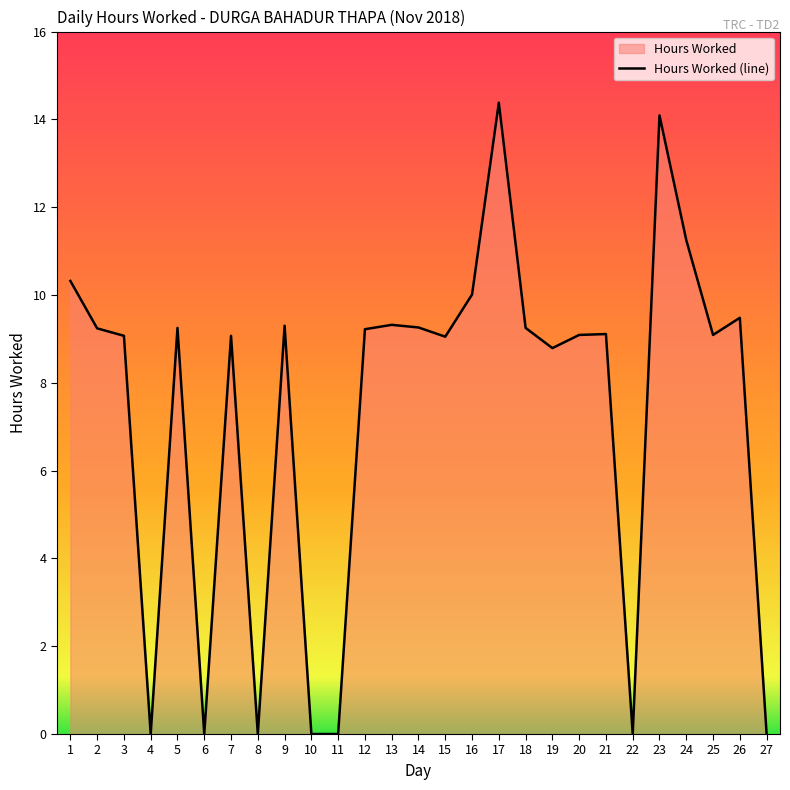

What is the sum of all values?

197.6